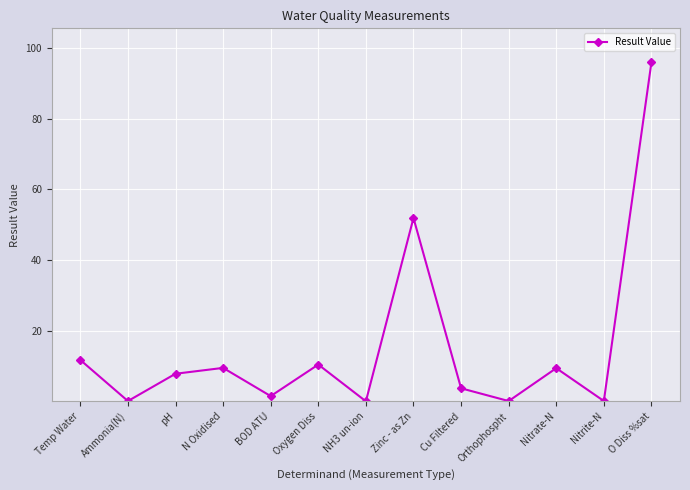

What is the label of the 13th point from the right?

Temp Water